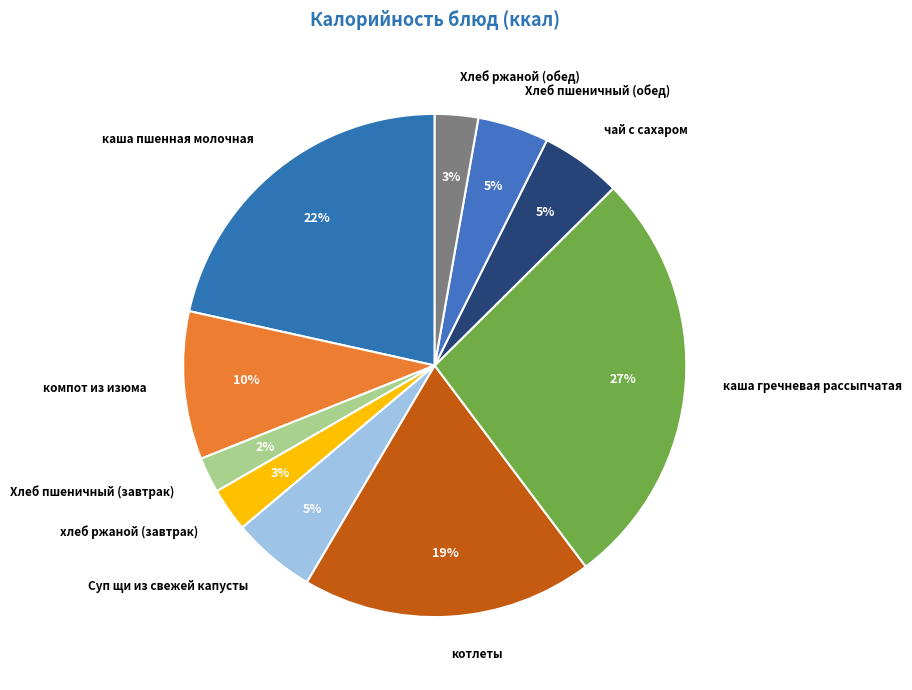

Approximately how many times larger is the value at Хлеб ржаной (обед) compared to каша пшенная молочная?

0.1